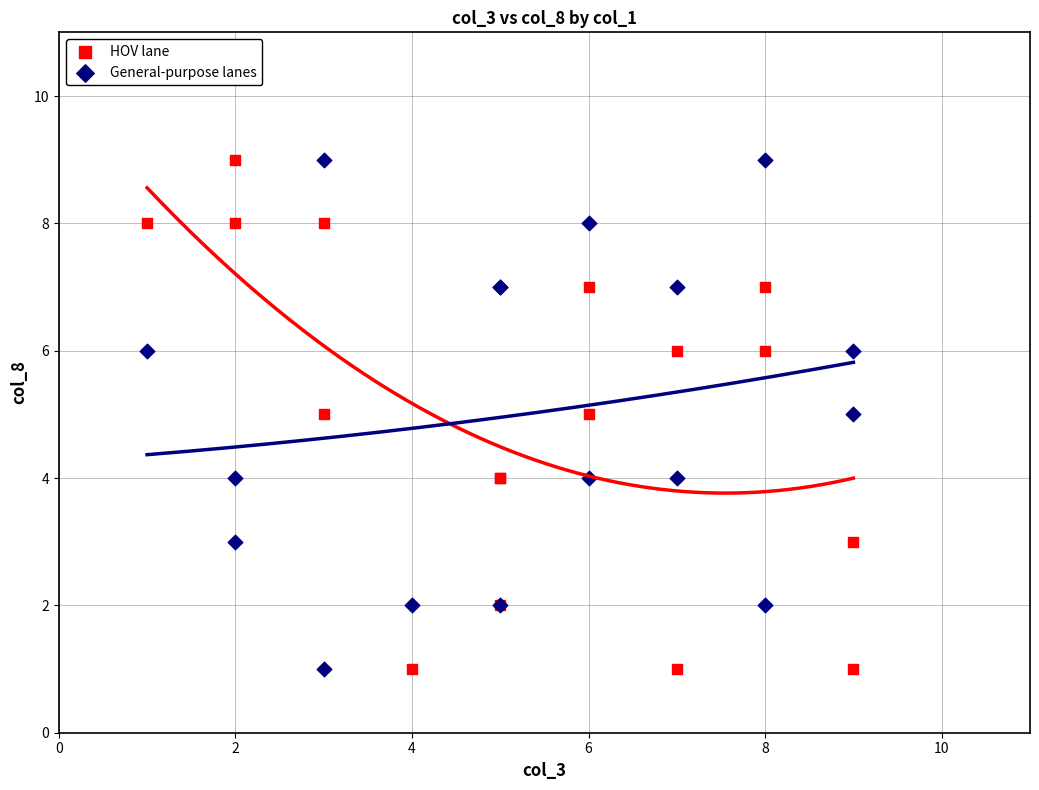

What is the X range (max minus min) for the scatter plot?

8